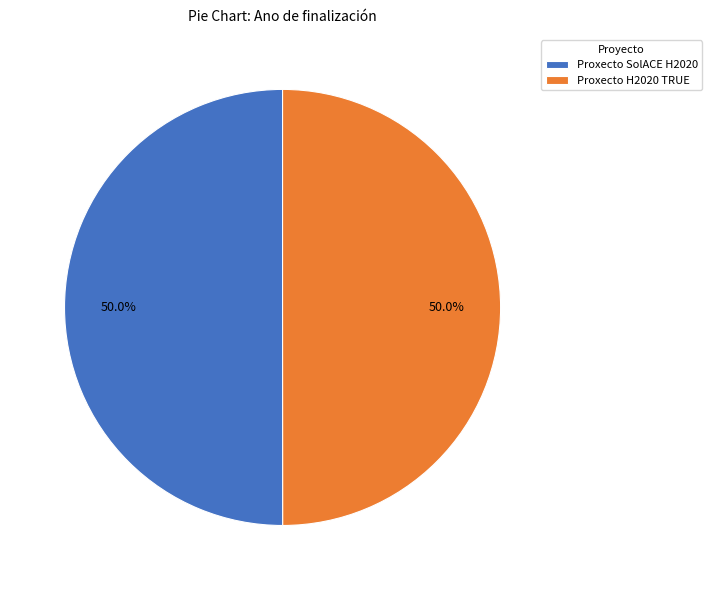

To the nearest percent, what portion does Proxecto H2020 TRUE represent?

50%